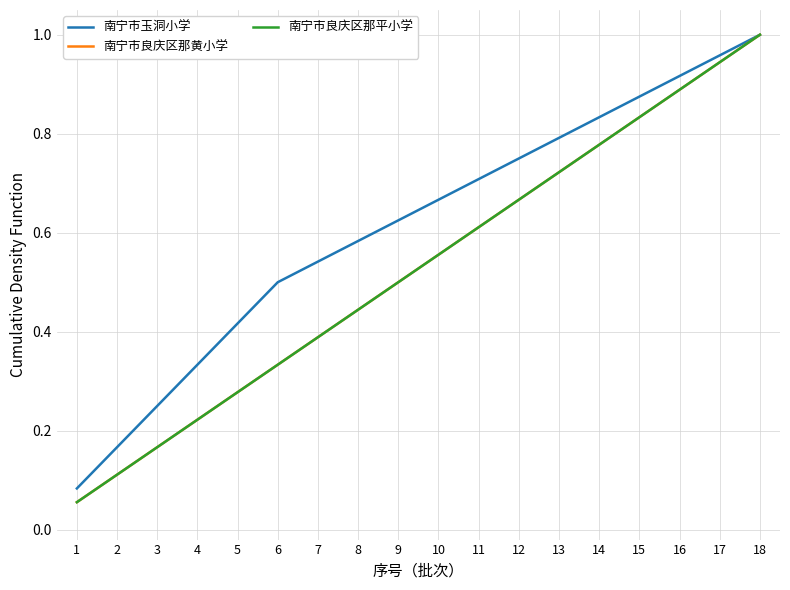

What is the difference between the 南宁市玉洞小学 values at 11 and 7?

0.2